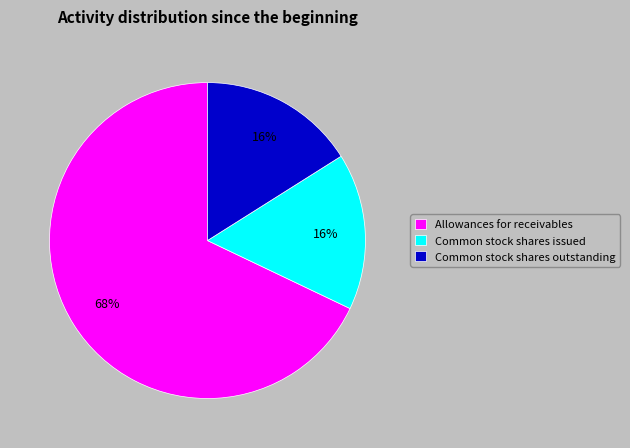

What is the largest slice in the pie chart?

Allowances for receivables